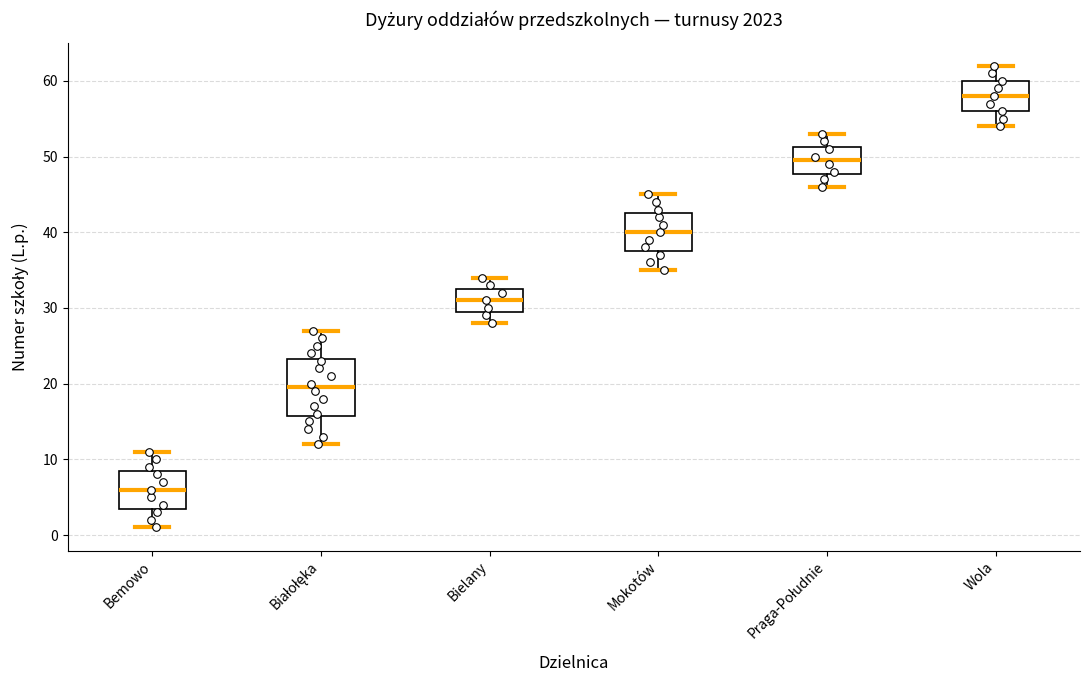

Which box has the highest median line?

Wola